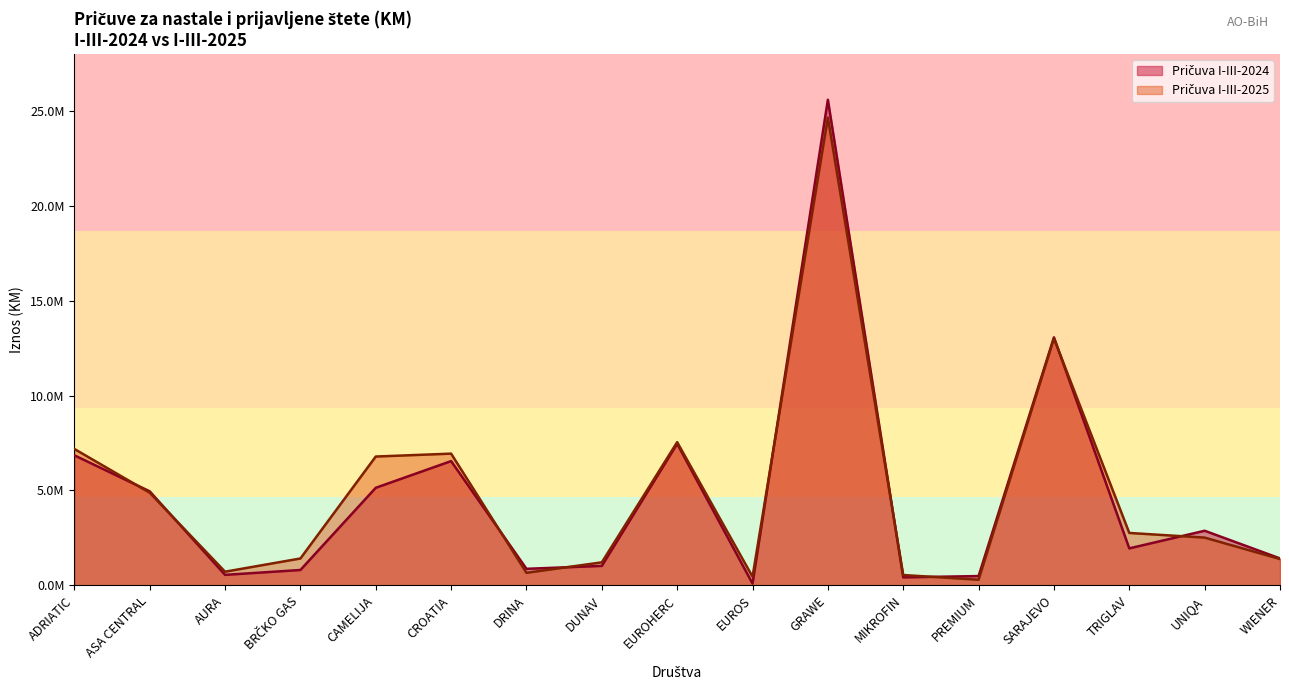

Which series changed the most between ADRIATIC and CROATIA?

Pričuva I-III-2024